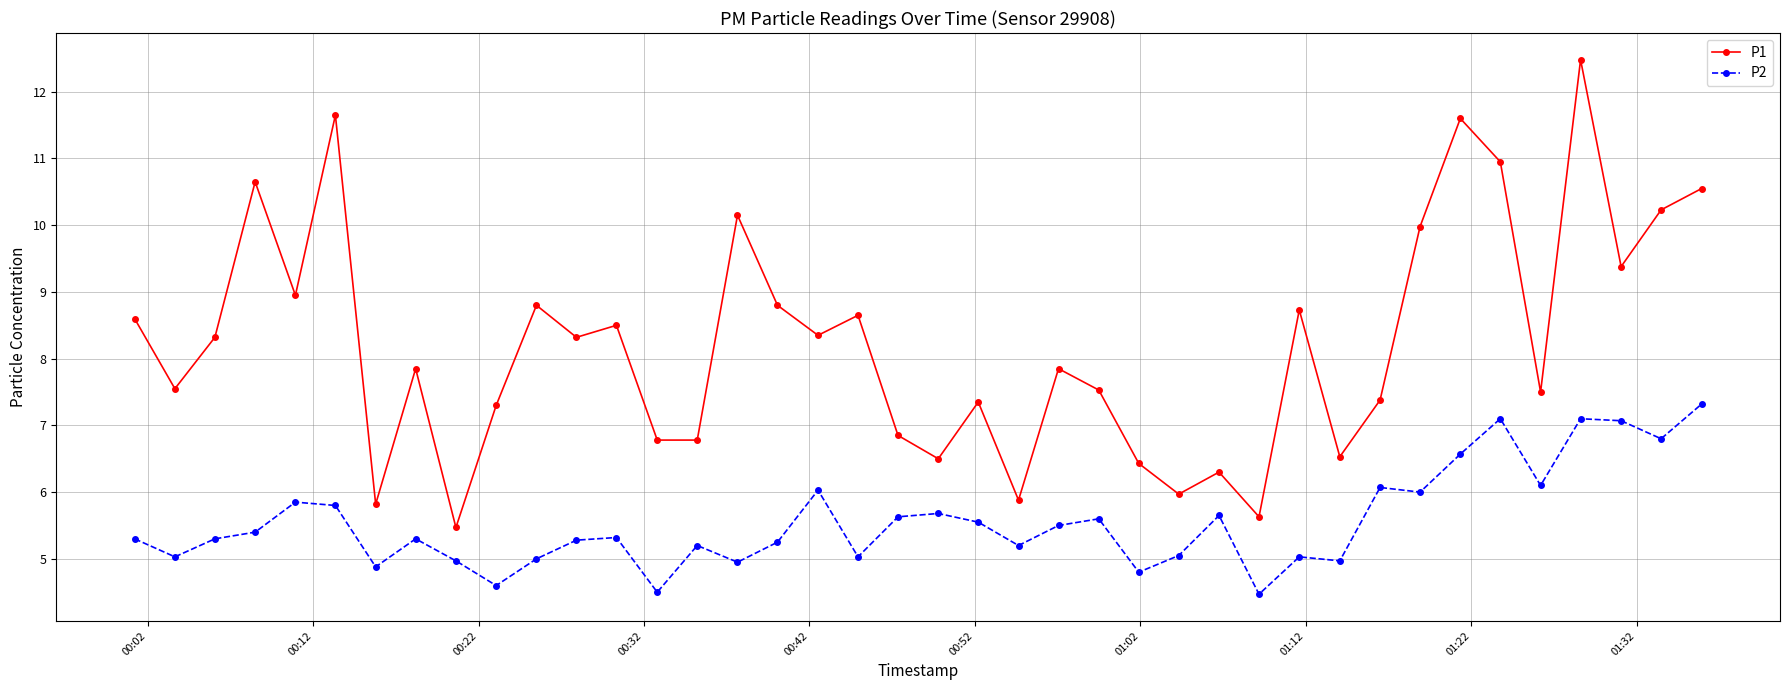

What is the minimum value shown in the chart?

4.5